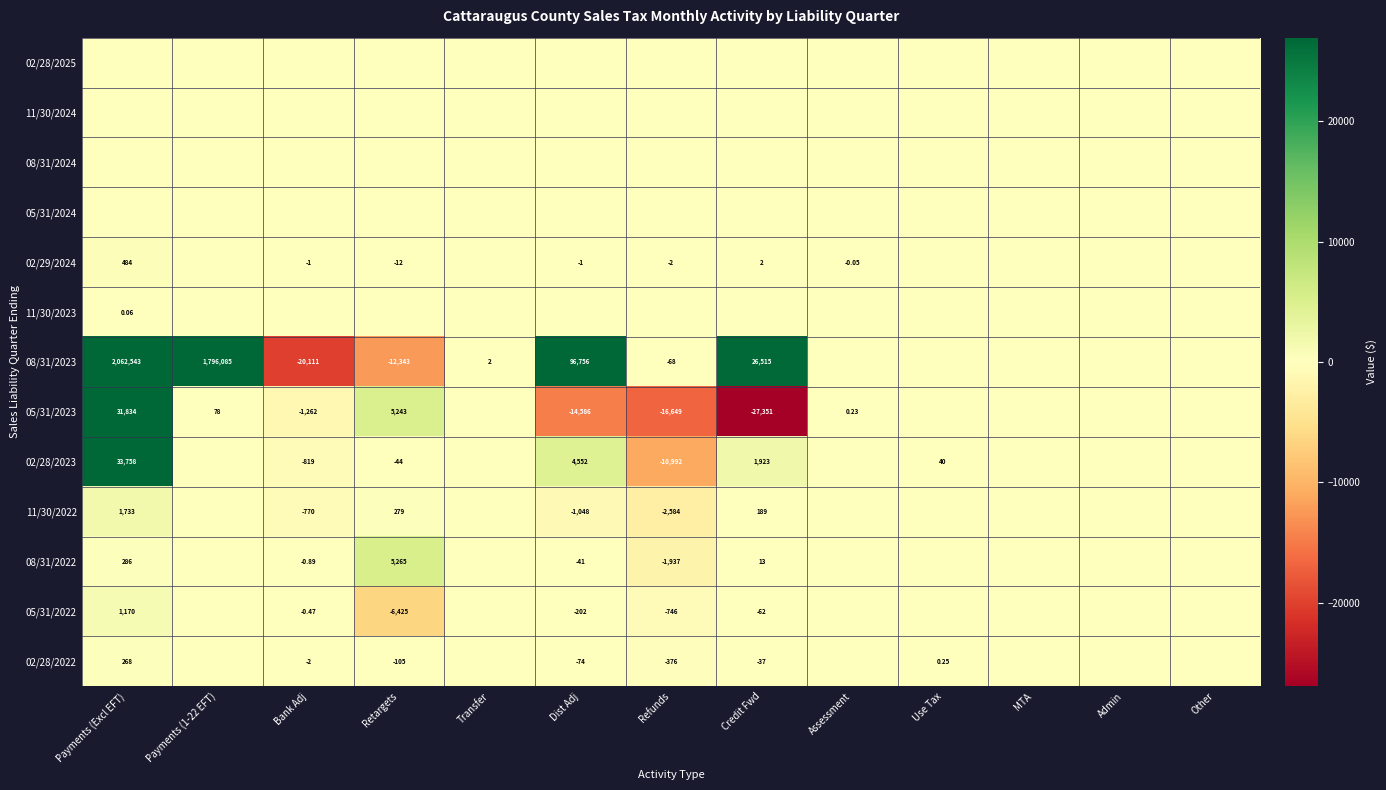

What is the spread (max minus min) of values at Assessment?

0.3